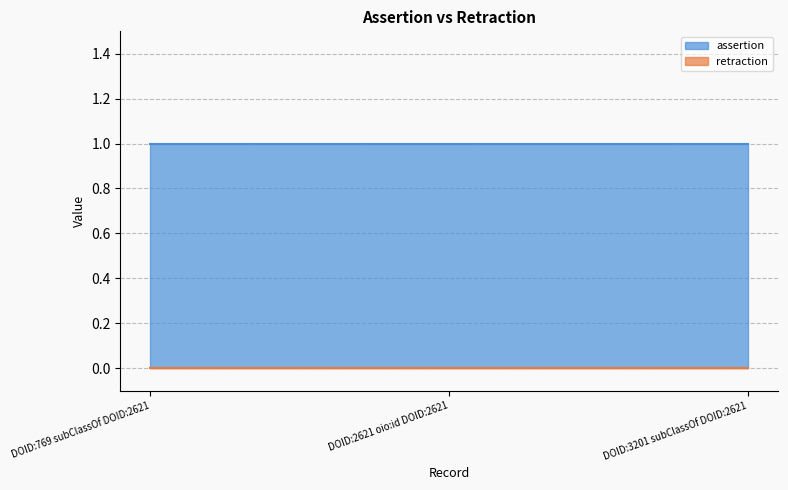

At DOID:3201 subClassOf DOID:2621, list the series in order from smallest to largest.

retraction, assertion